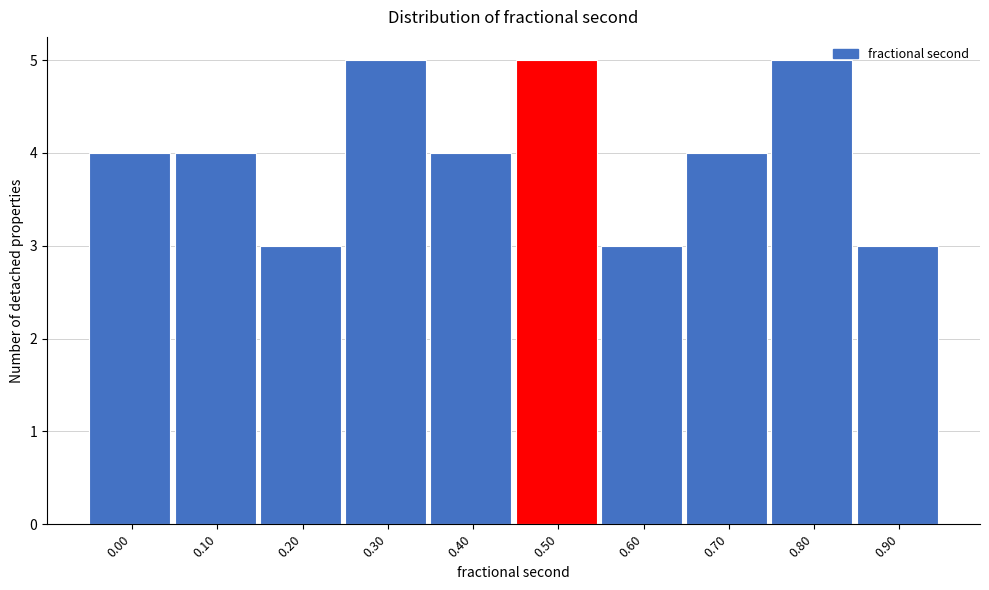

Reading left to right, extract all data points from this chart.

4	4	3	5	4	5	3	4	5	3